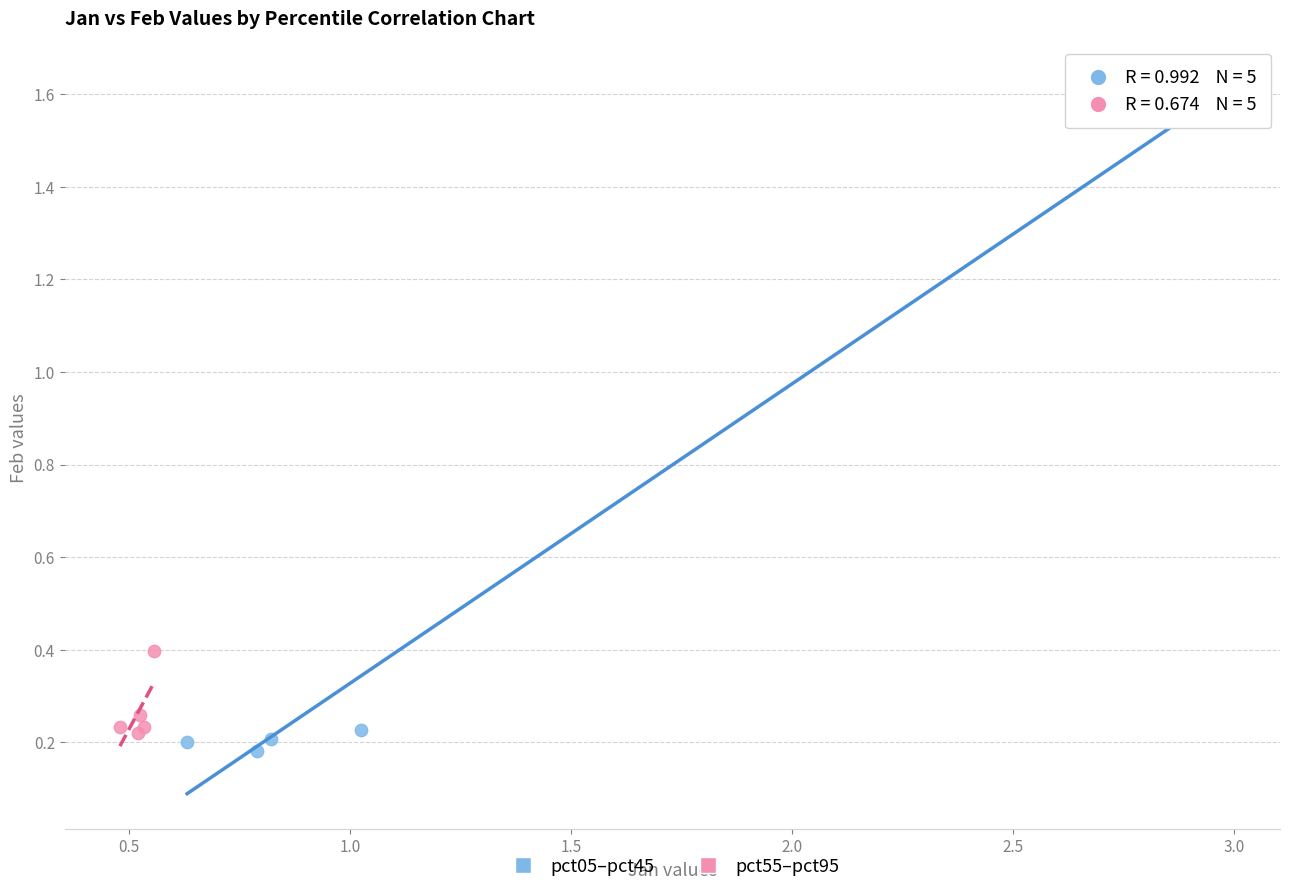

Which series has the widest spread of Y values?

pct05–pct45